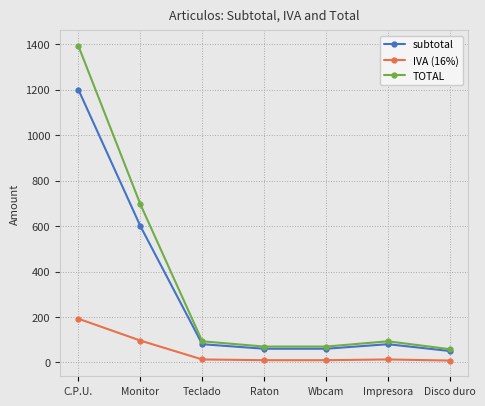

Is it true that subtotal equals 60.0 at Wbcam?

True